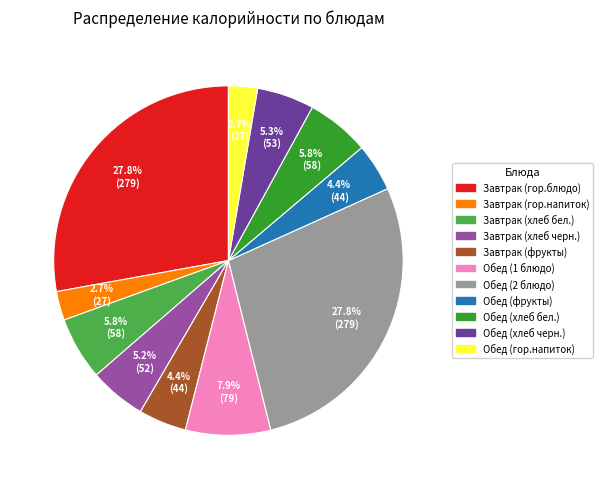

Is there a majority slice in this chart?

No